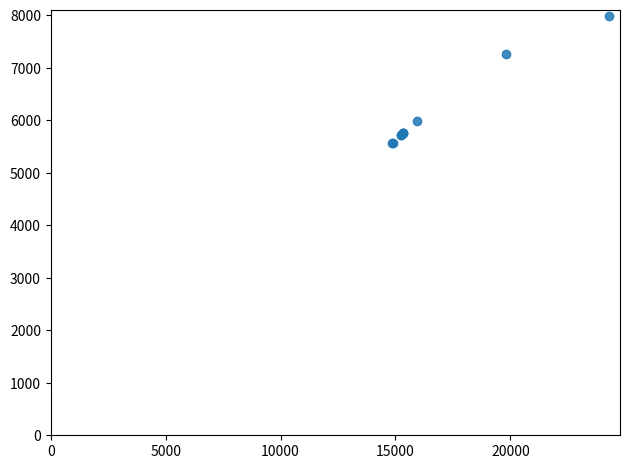

What Y value in the scatter plot is closest to 6773?

7264